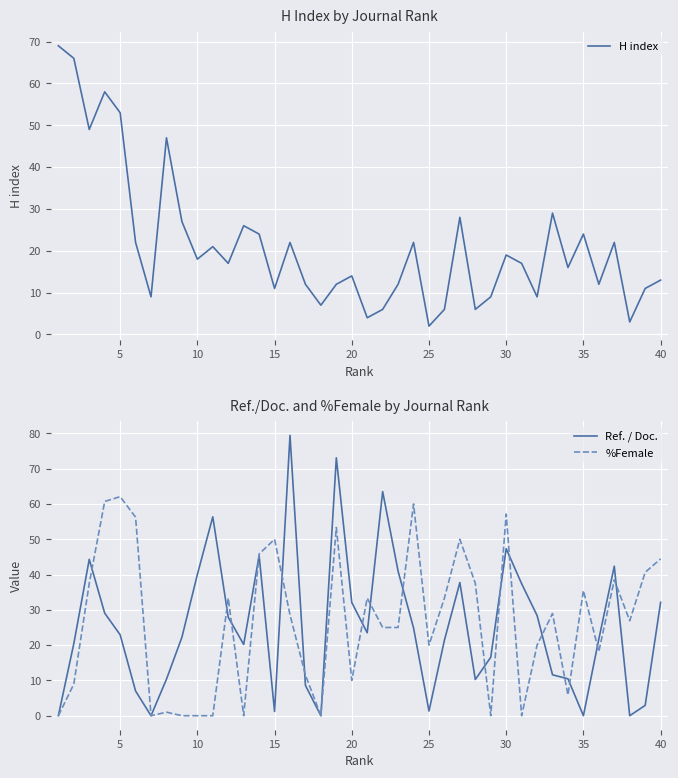

Reading left to right, what are all the values shown in this chart?

H index: 69.0	66.0	49.0	58.0	53.0	22.0	9.0	47.0	27.0	18.0	21.0	17.0	26.0	24.0	11.0	22.0	12.0	7.0	12.0	14.0	4.0	6.0	12.0	22.0	2.0	6.0	28.0	6.0	9.0	19.0	17.0	9.0	29.0	16.0	24.0	12.0	22.0	3.0	11.0	13.0
Ref. / Doc.: 0.0	20.4	44.3	29.1	22.9	7.0	0.0	10.3	22.2	40.0	56.4	27.9	20.2	45.4	1.2	79.4	8.6	0.0	73.1	32.1	23.5	63.5	40.9	24.9	1.3	21.4	37.7	10.2	16.6	47.3	37.4	28.4	11.6	10.4	0.0	21.7	42.4	0.0	2.9	32.1
%Female: 0.0	9.0	37.5	60.7	62.1	56.2	0.0	1.0	0.0	0.0	0.0	33.3	0.0	45.8	50.0	28.6	11.5	0.0	53.3	10.0	33.3	25.0	25.0	60.0	20.0	33.3	50.0	37.5	0.0	57.1	0.0	20.0	28.9	5.9	35.5	18.2	38.5	26.9	40.6	44.4